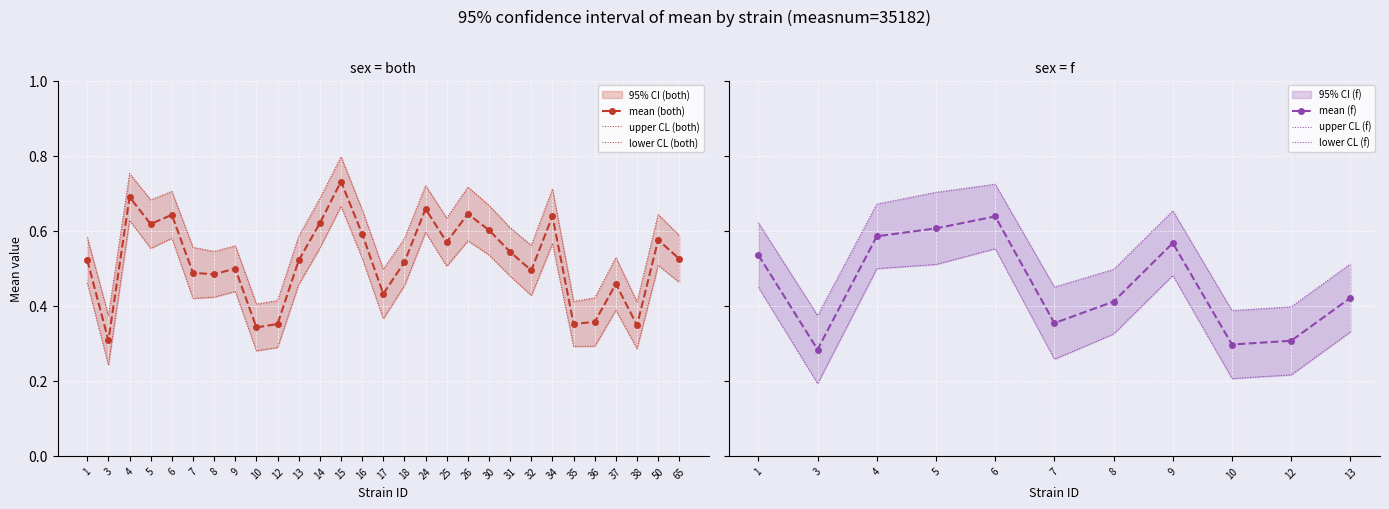

The mean (both) series shows 0.2 at 4. True or false?

False